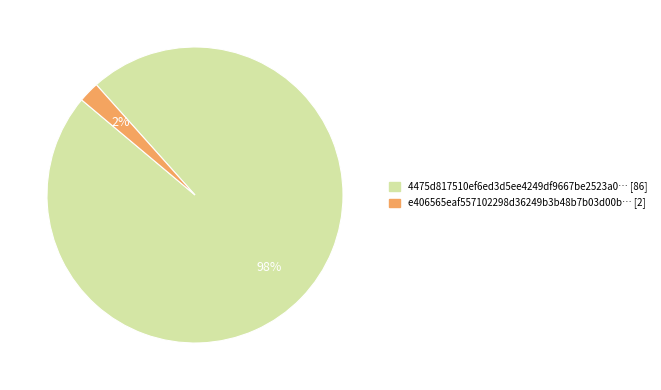

To the nearest percent, what is the average slice percentage?

50%